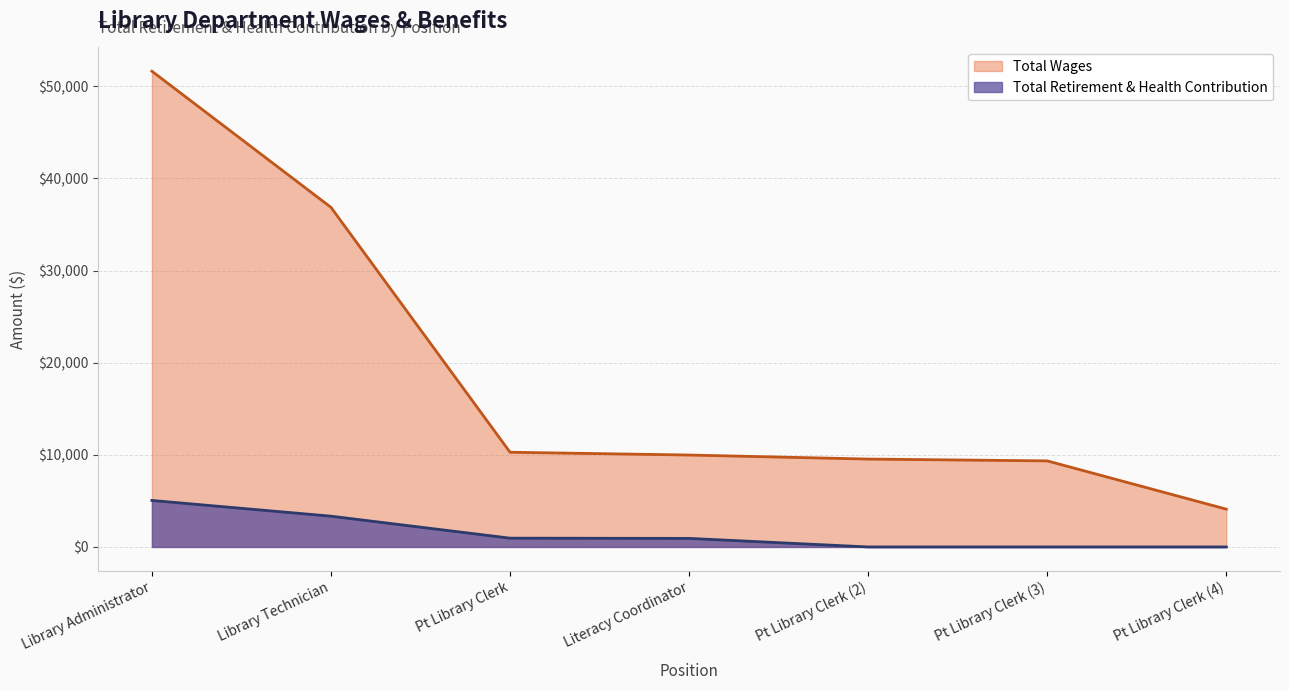

How many lines are shown in the chart?

2